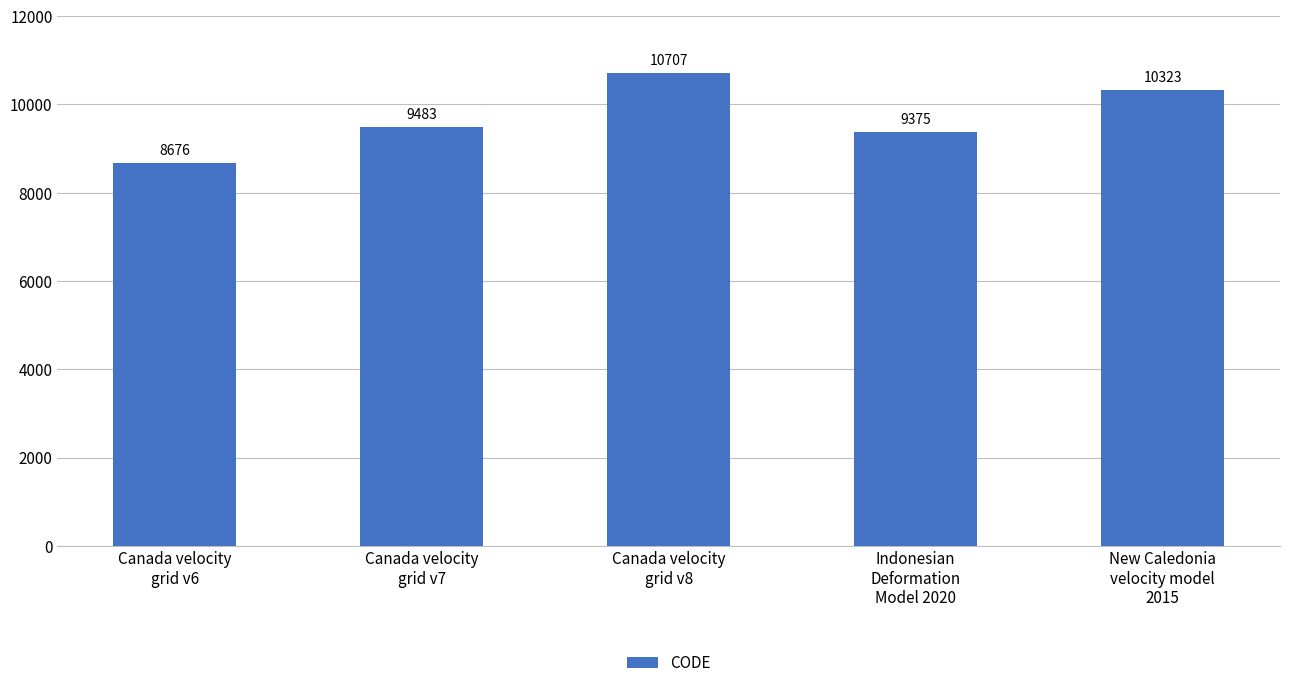

List the labels in order of value, largest first.

Canada velocity
grid v8, New Caledonia
velocity model
2015, Canada velocity
grid v7, Indonesian
Deformation
Model 2020, Canada velocity
grid v6